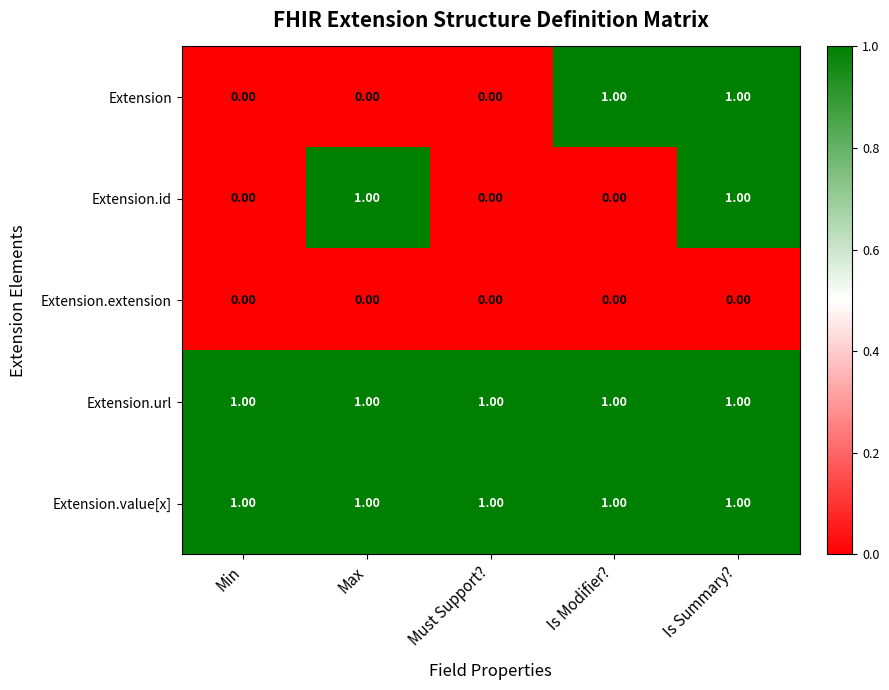

At how many categories does at least one series exceed 0?

5